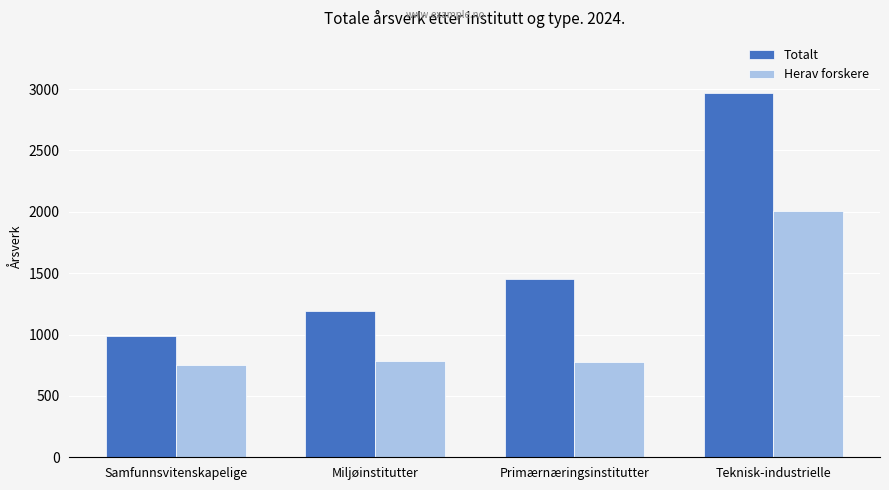

How many categories are shown in the chart?

4